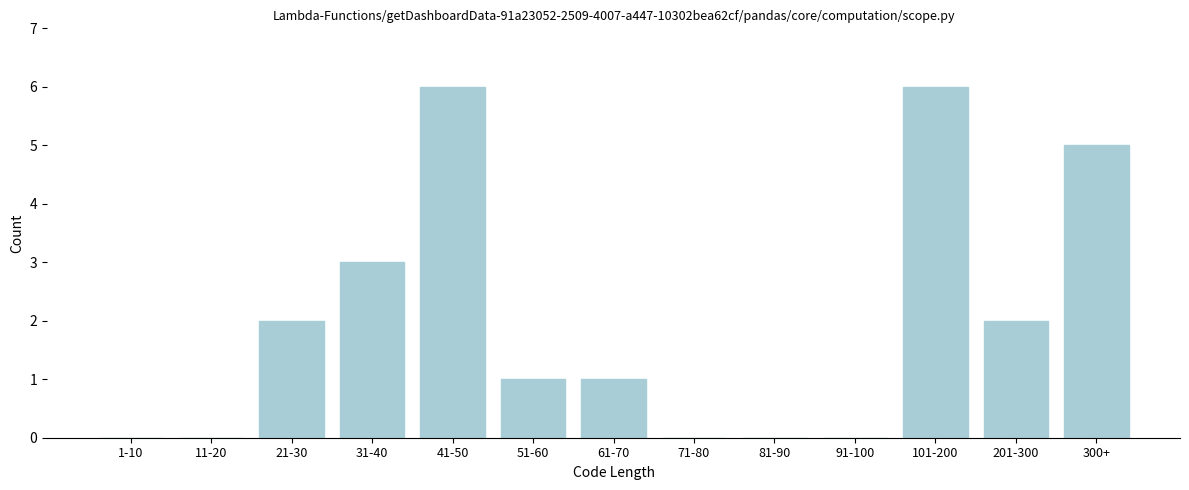

Reading left to right, list all the values displayed in this chart.

1-10=0	11-20=0	21-30=2	31-40=3	41-50=6	51-60=1	61-70=1	71-80=0	81-90=0	91-100=0	101-200=6	201-300=2	300+=5